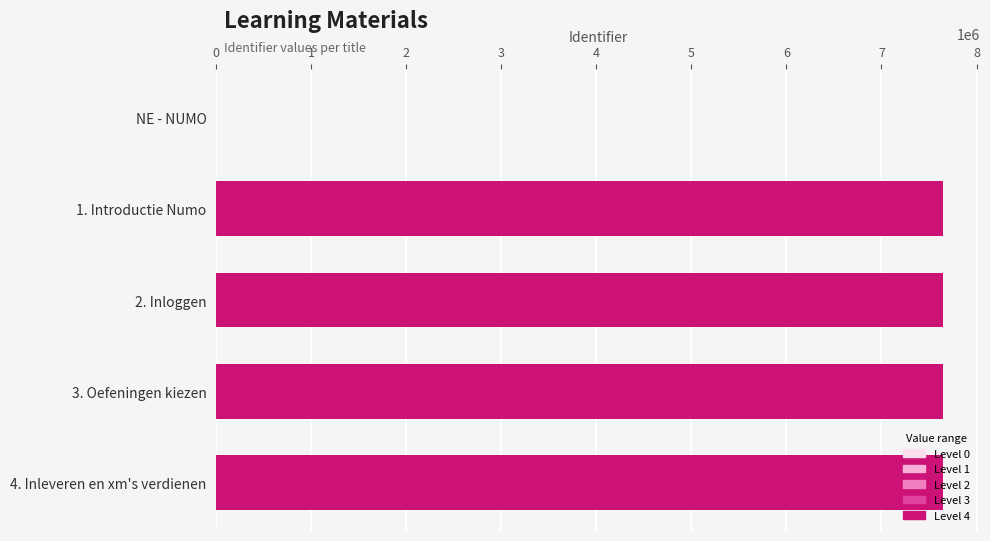

What is the change in value from NE - NUMO to 3. Oefeningen kiezen?

+7652132